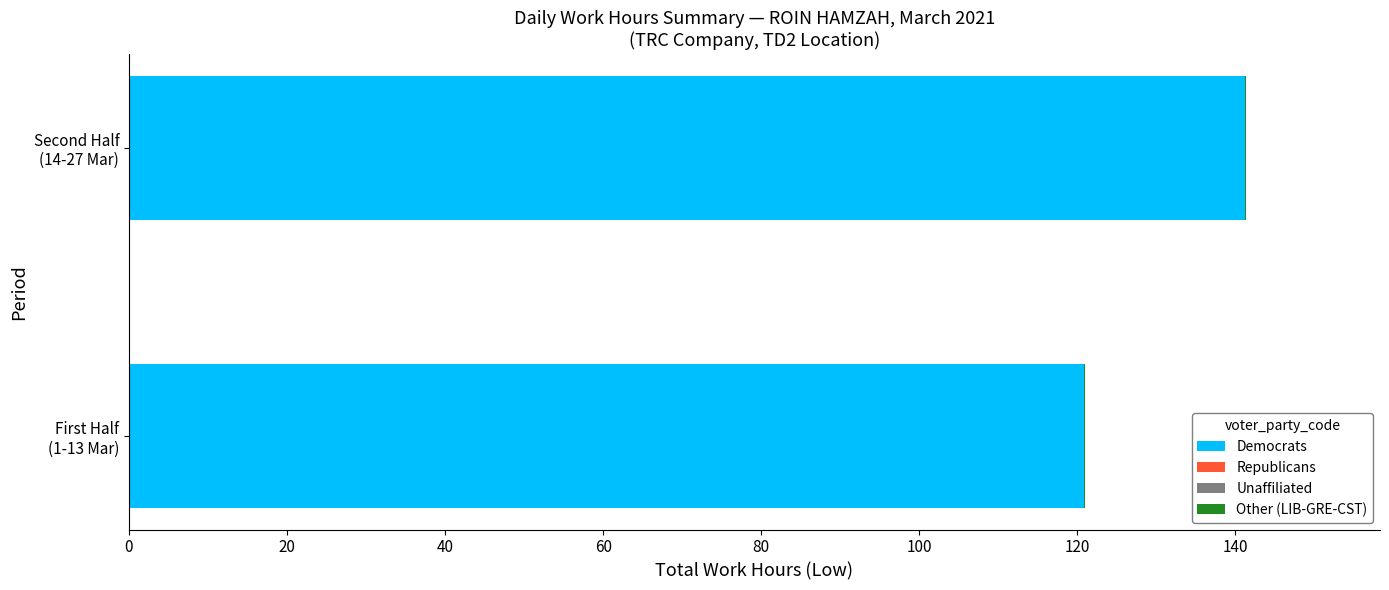

What is the maximum value for Democrats?

141.2